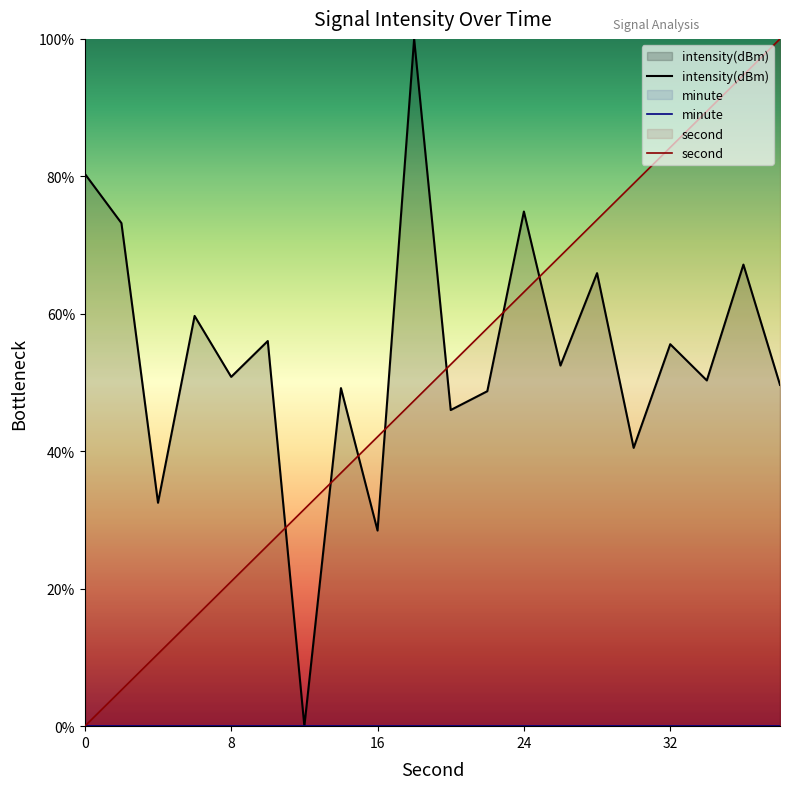

The value of second at 16 is 42.1. True or false?

True